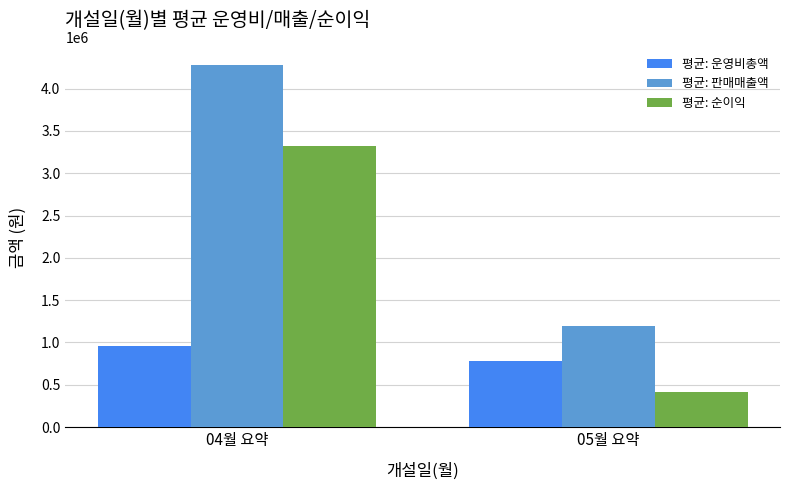

At how many categories does at least one series exceed 1222293?

1